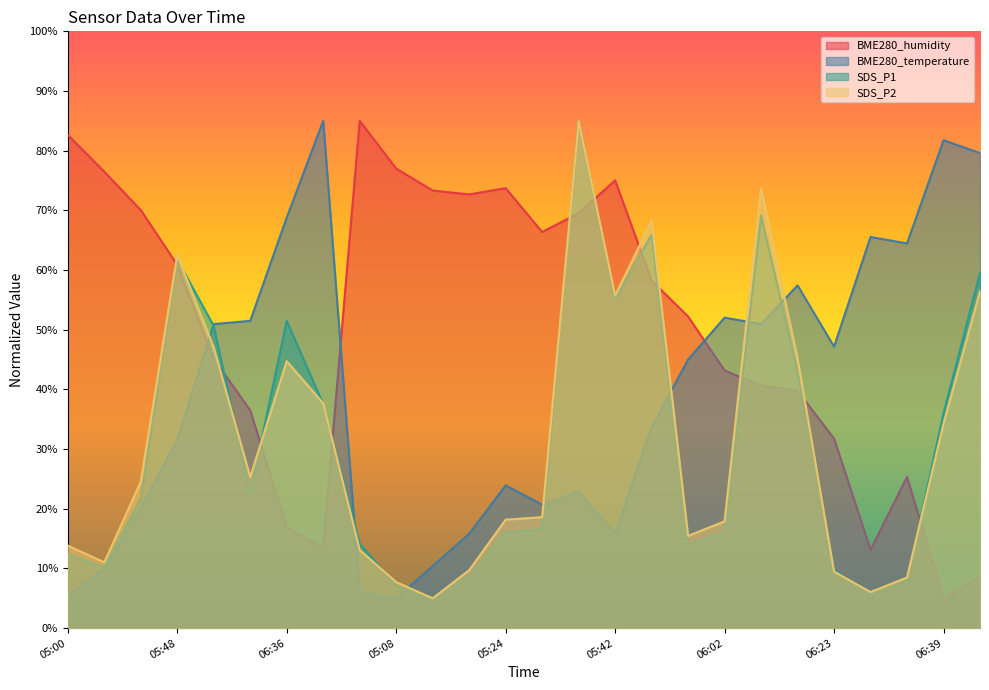

At which label does BME280_temperature first exceed 45?

06:05